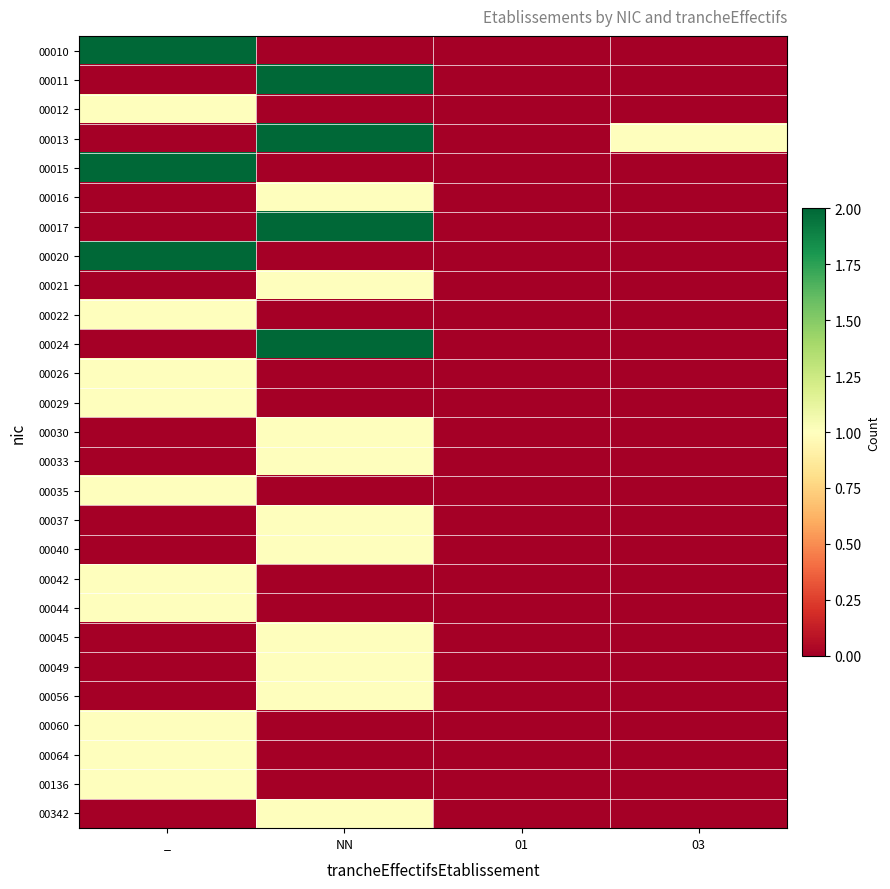

At how many categories does at least one series exceed 1?

2